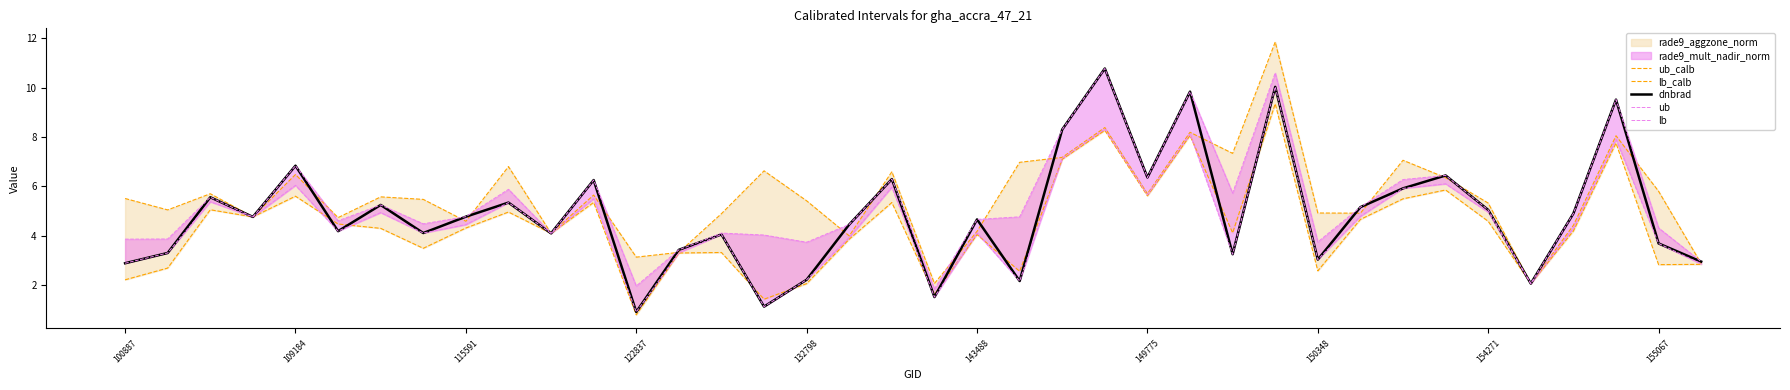

What is the total value across all series at 11?

29.0